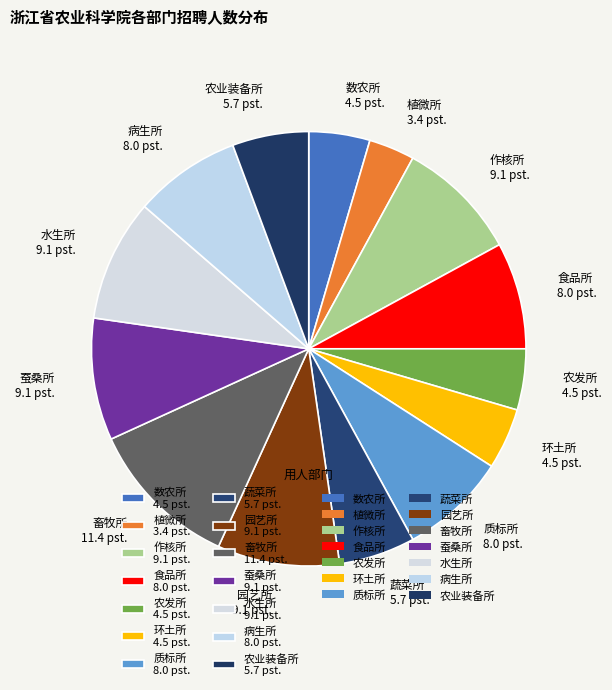

What is the ratio of the value at 食品所 8.0 pst. to the value at 质标所 8.0 pst.?

1.0